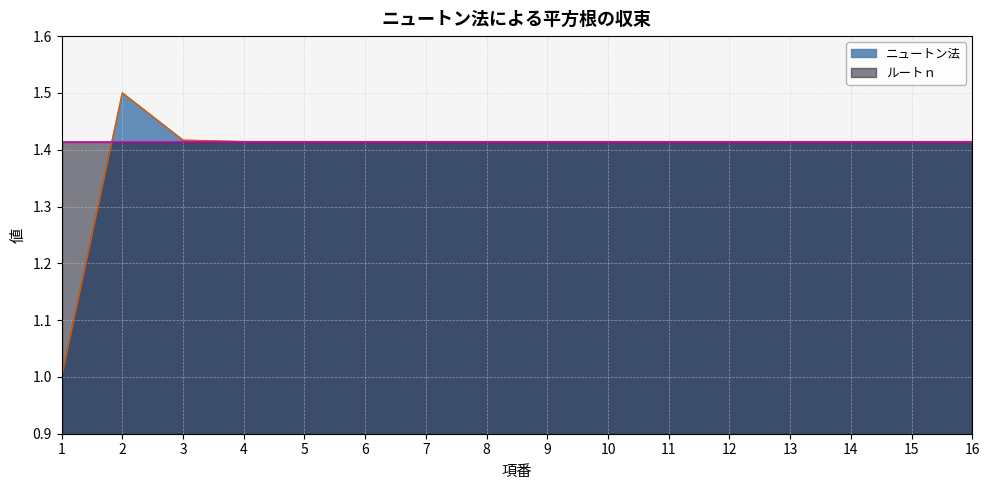

Reading left to right, what are all the values shown in this chart?

1.0	1.5	1.4	1.4	1.4	1.4	1.4	1.4	1.4	1.4	1.4	1.4	1.4	1.4	1.4	1.4